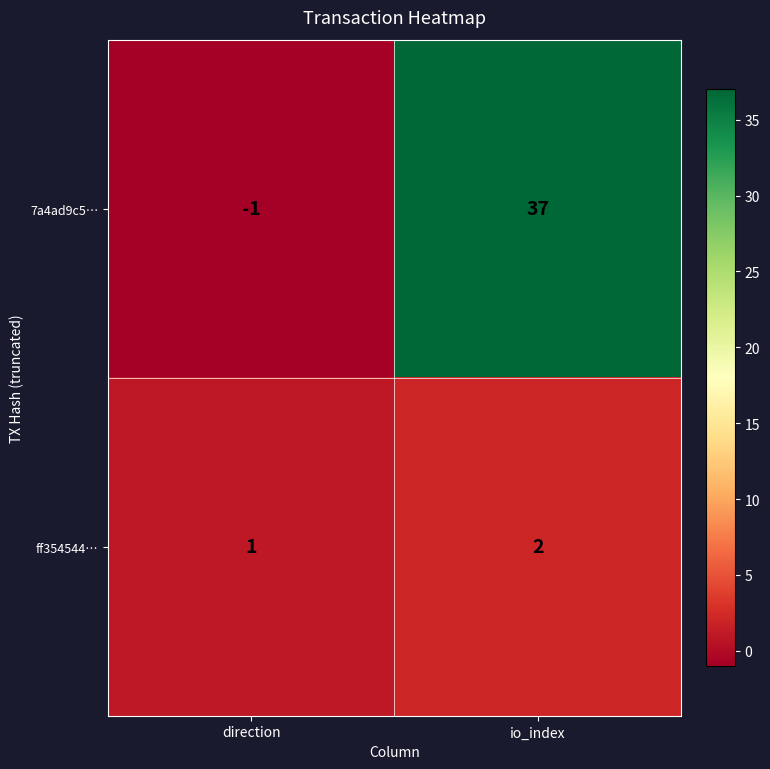

What is the difference between the highest and lowest values at io_index?

35